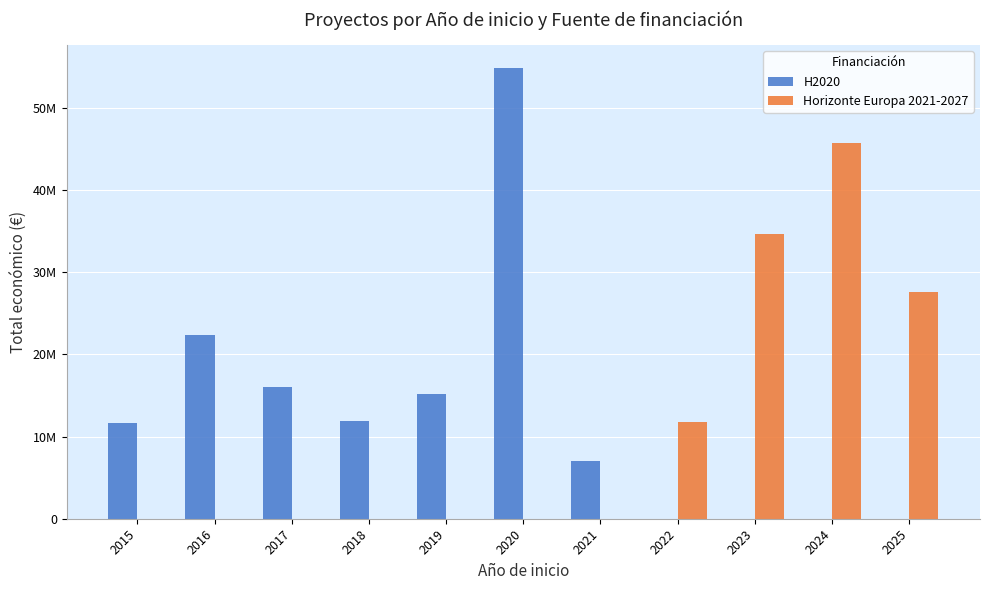

Reading left to right, what are all the values shown in this chart?

H2020: 11681556	22345763	16038591	11924542	15142698	54903417	6999449	0	0	0	0
Horizonte Europa 2021-2027: 0	0	0	0	0	0	0	11744901	34607630	45746723	27645965